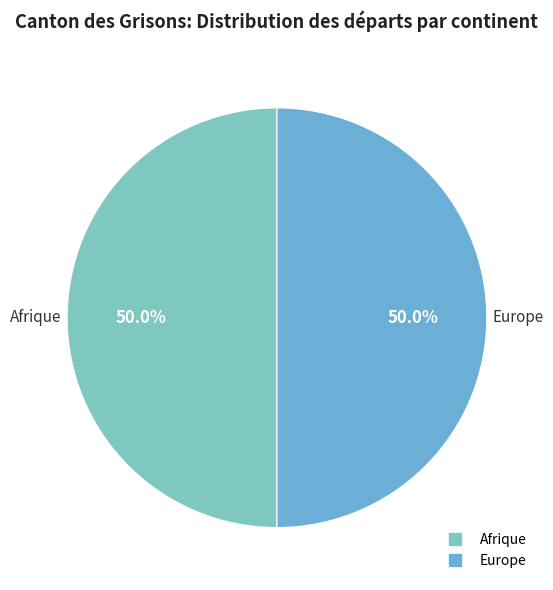

How many segments does this pie chart have?

2